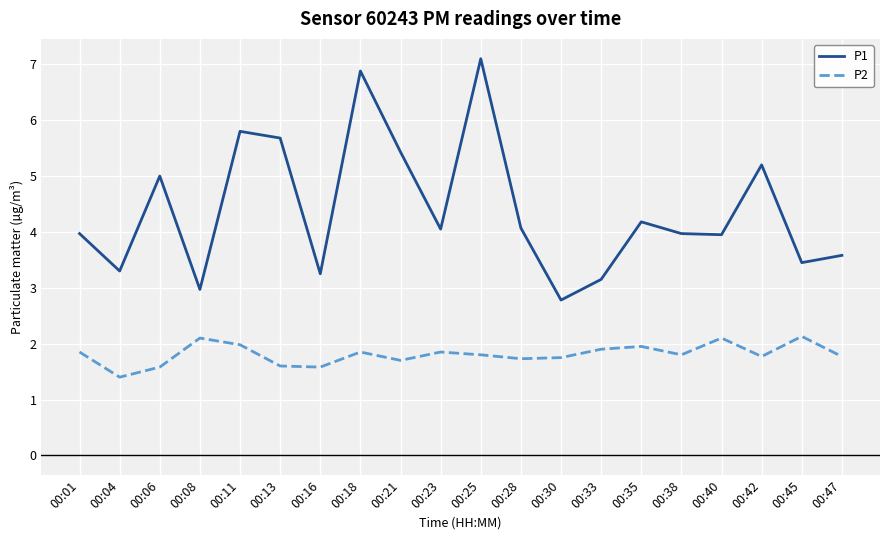

Does the chart display data point markers on the line(s)?

No